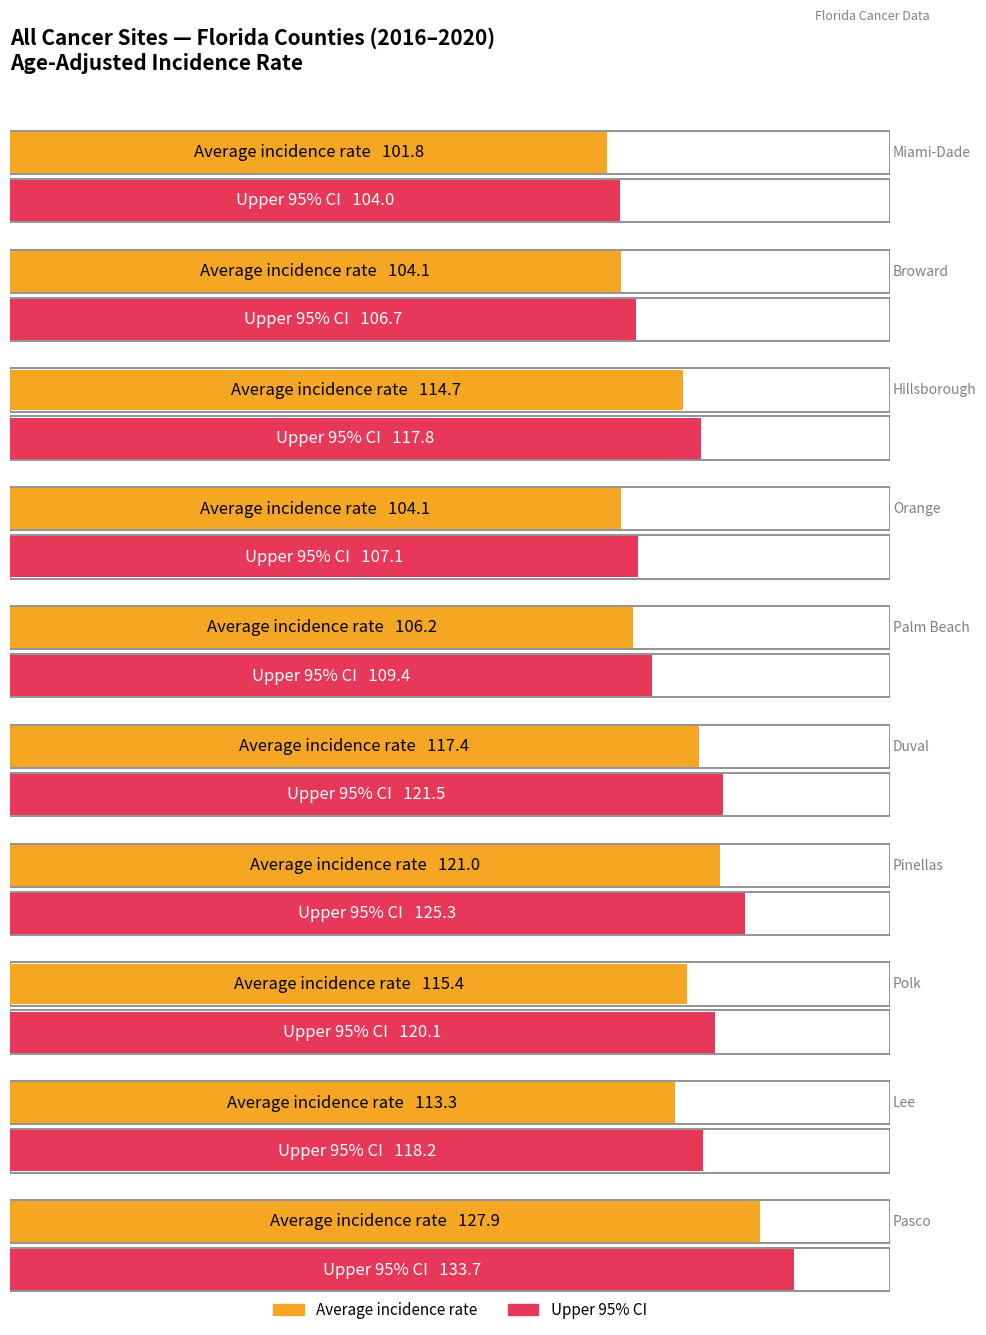

Reading left to right, extract all data points from this chart.

Average utilization: 101.8	104.1	114.7	104.1	106.2	117.4	121.0	115.4	113.3	127.9
Maximum utilization: 104.0	106.7	117.8	107.1	109.4	121.5	125.3	120.1	118.2	133.7